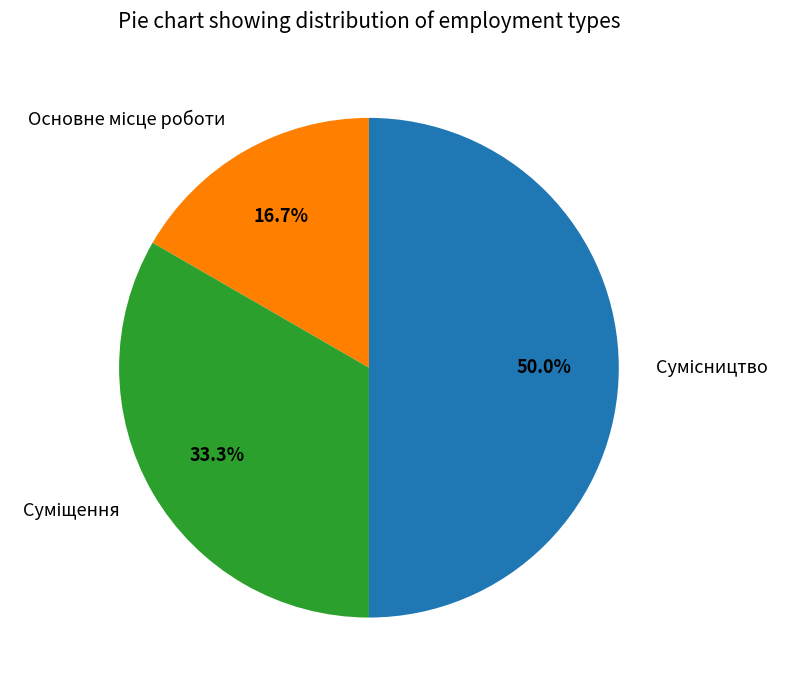

To the nearest percent, what is the combined percentage of Суміщення and Основне місце роботи?

50%